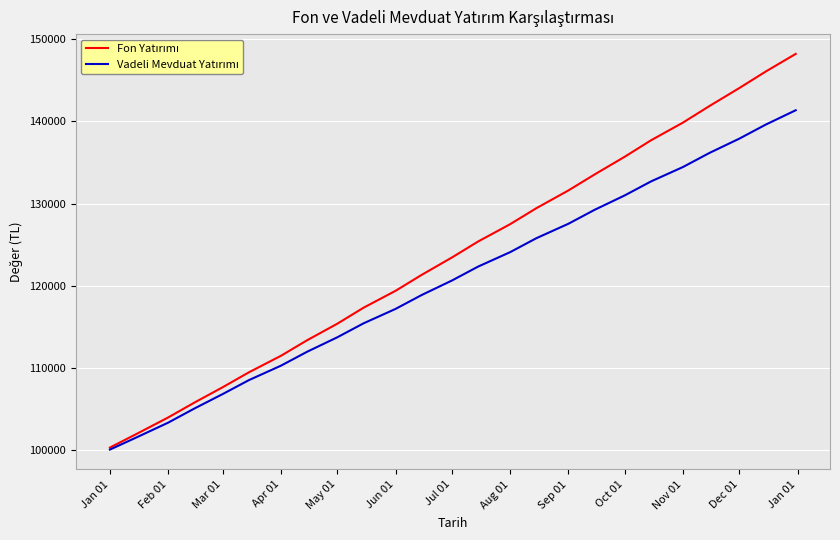

What is the maximum value shown in the chart?

148200.0